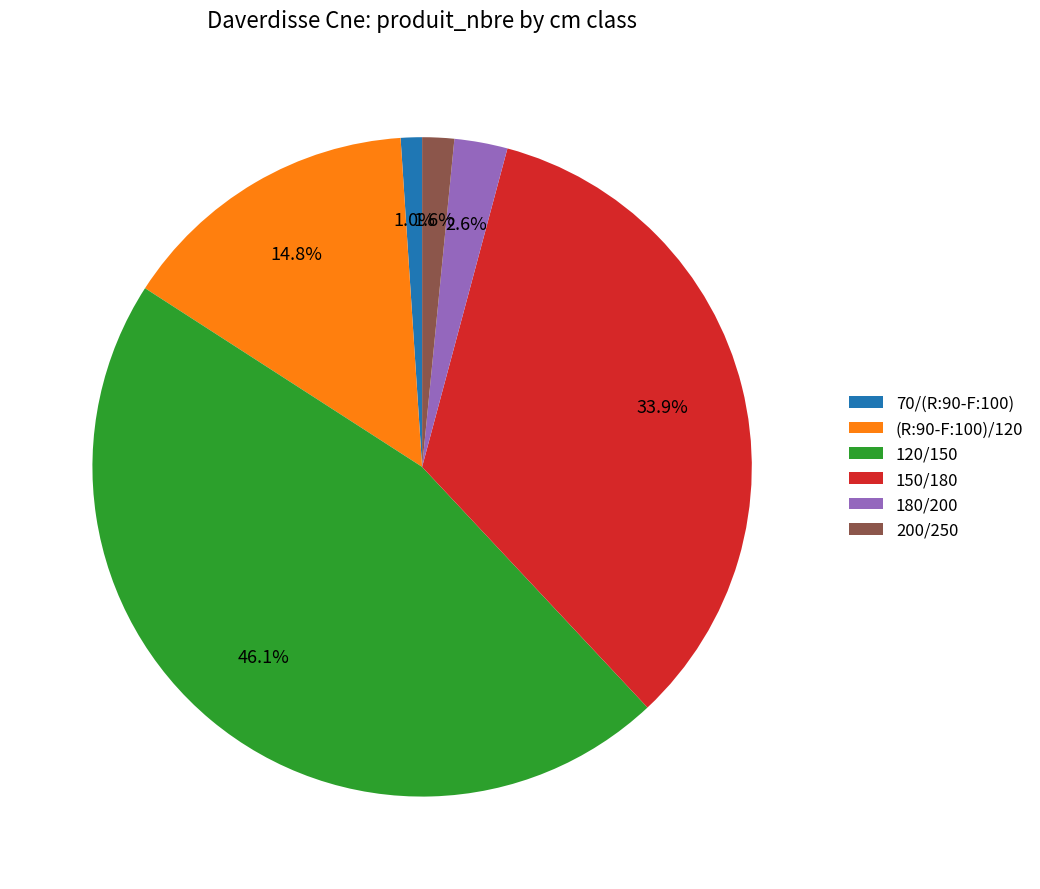

What percentage do 120/150 and 200/250 together represent?

47.7%